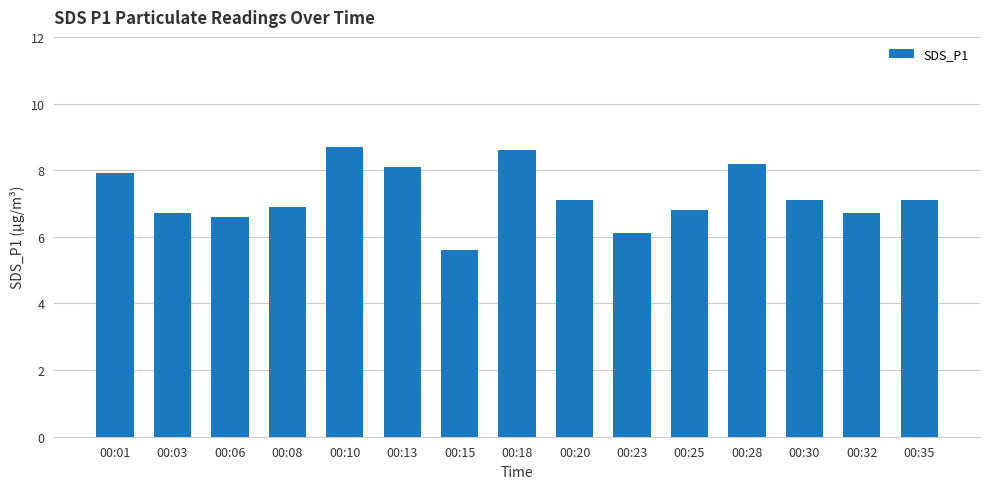

What value does the data have at 00:28?

8.2